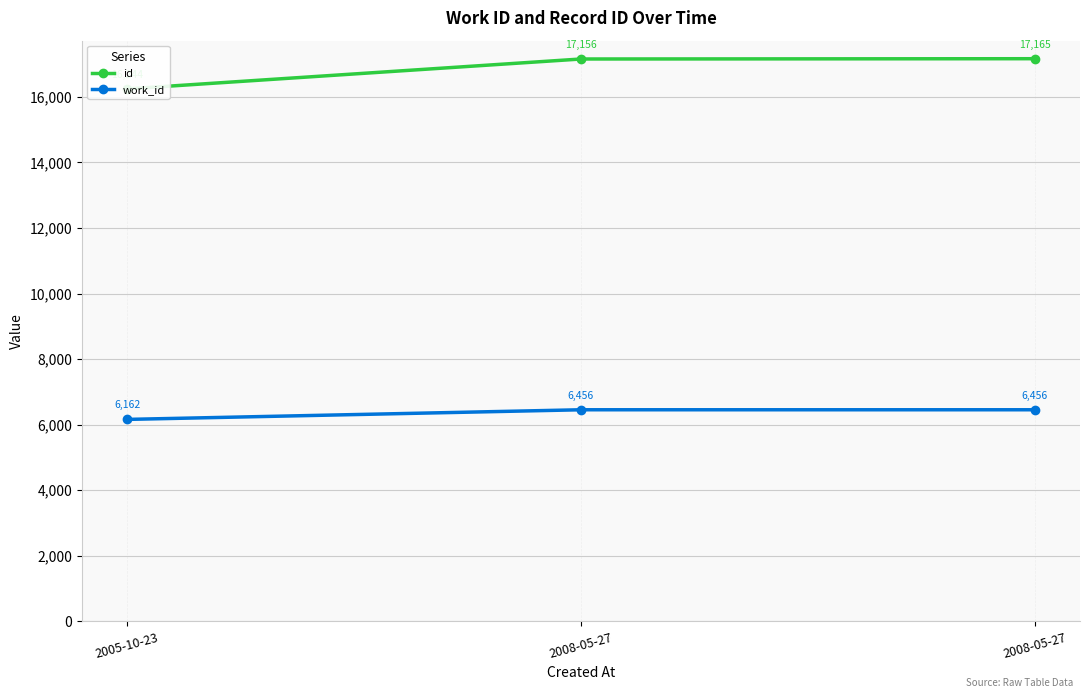

Which series has the widest spread of values?

id